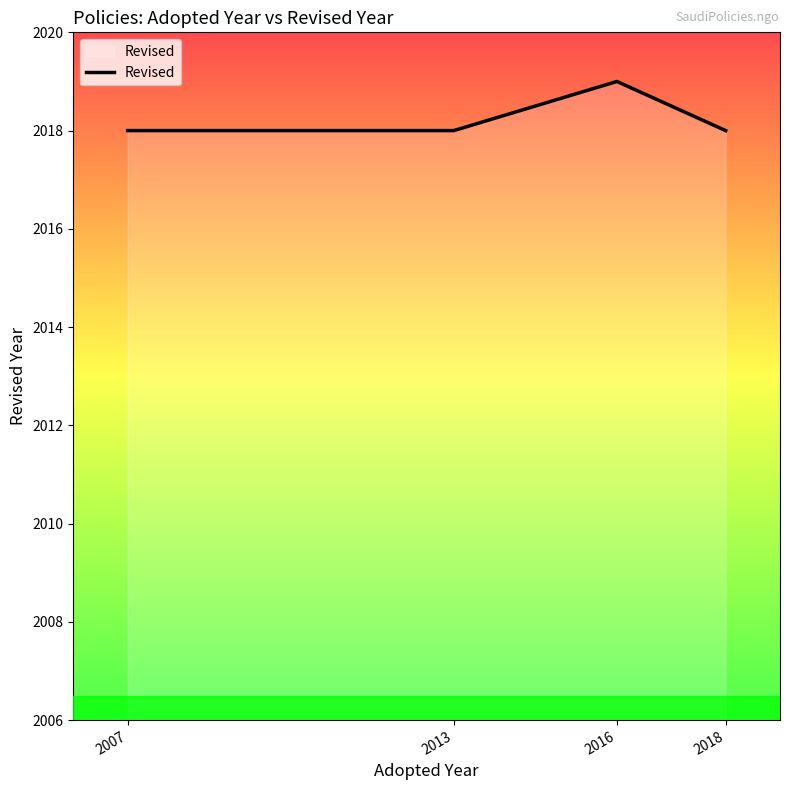

What is the greatest value displayed?

2019